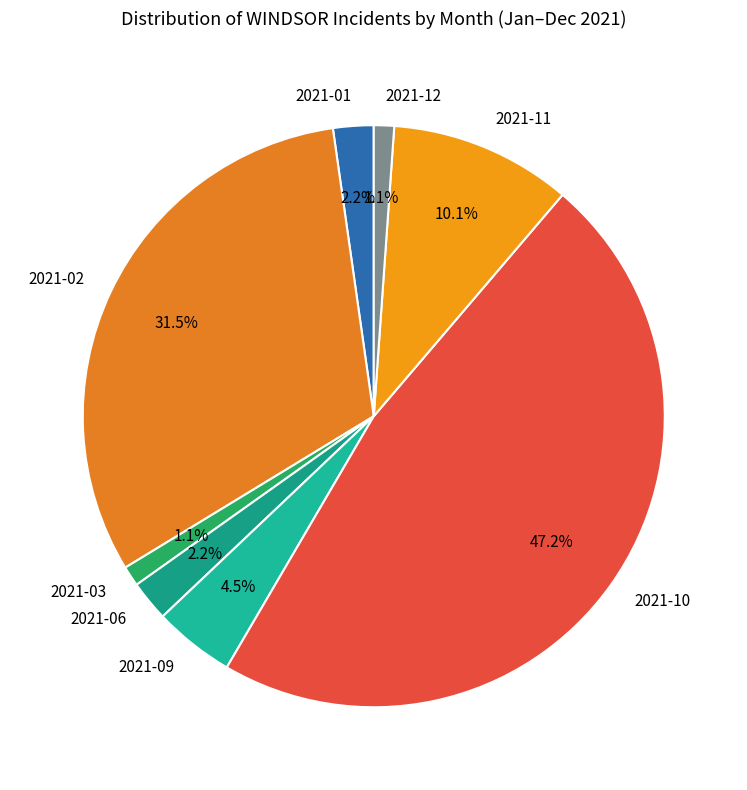

Approximately how many times larger is the value at 2021-02 compared to 2021-10?

0.7